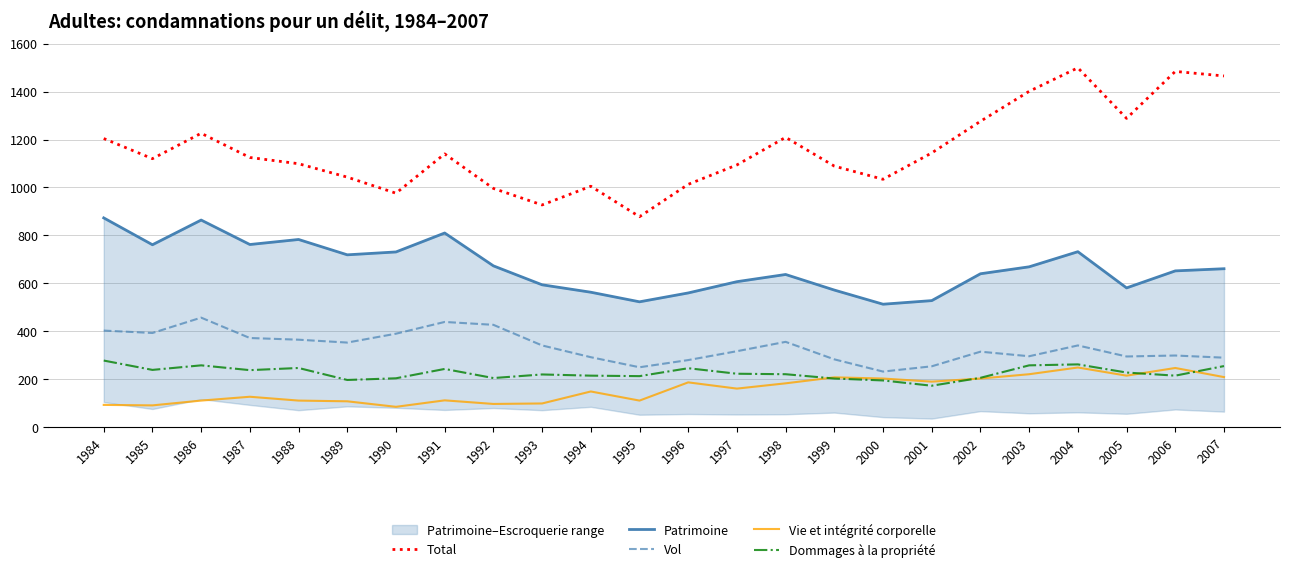

Rank the series at 1991 from lowest to highest value.

Vie et intégrité corporelle, Dommages à la propriété, Vol, Patrimoine, Total